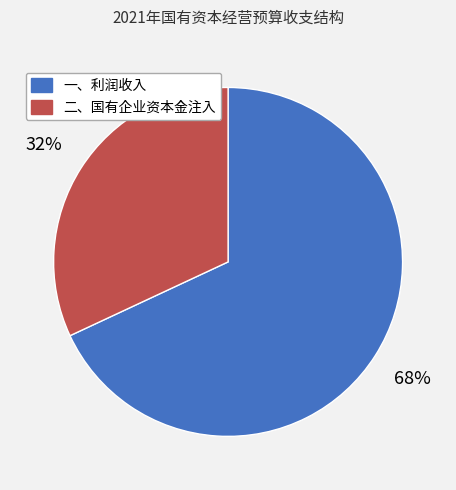

To the nearest percent, what portion does 二、国有企业资本金注入 represent?

32%